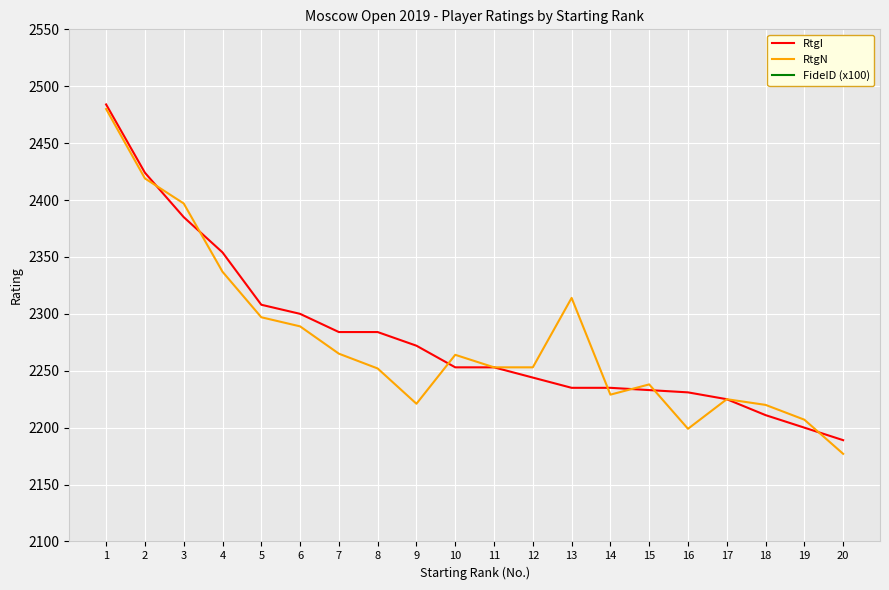

What is the difference between the highest and lowest values at 16?

2001